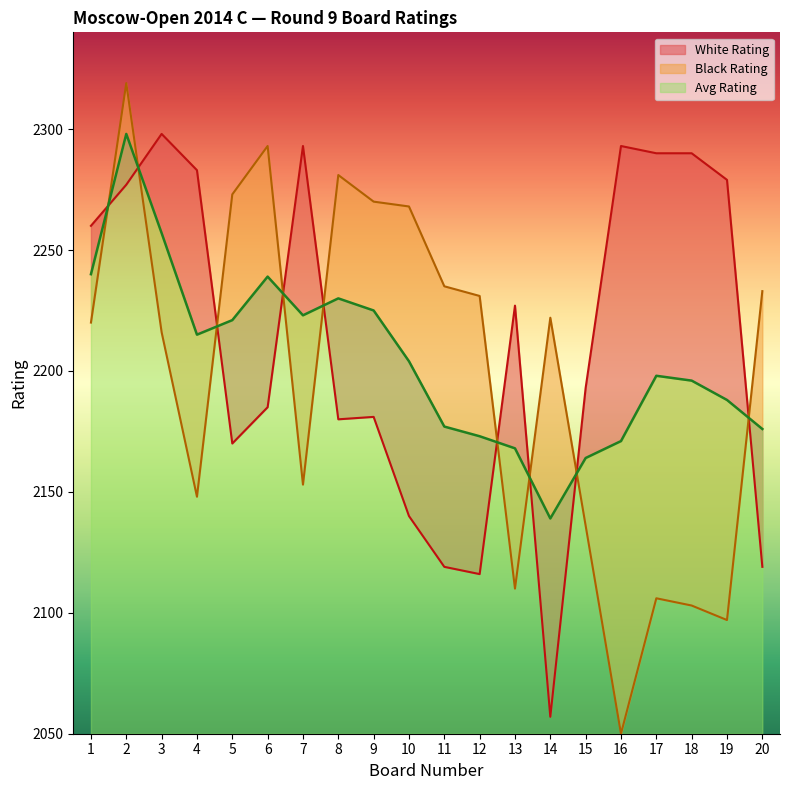

Is the value of Avg Rating at 18 greater than the value of White Rating at 14?

Yes